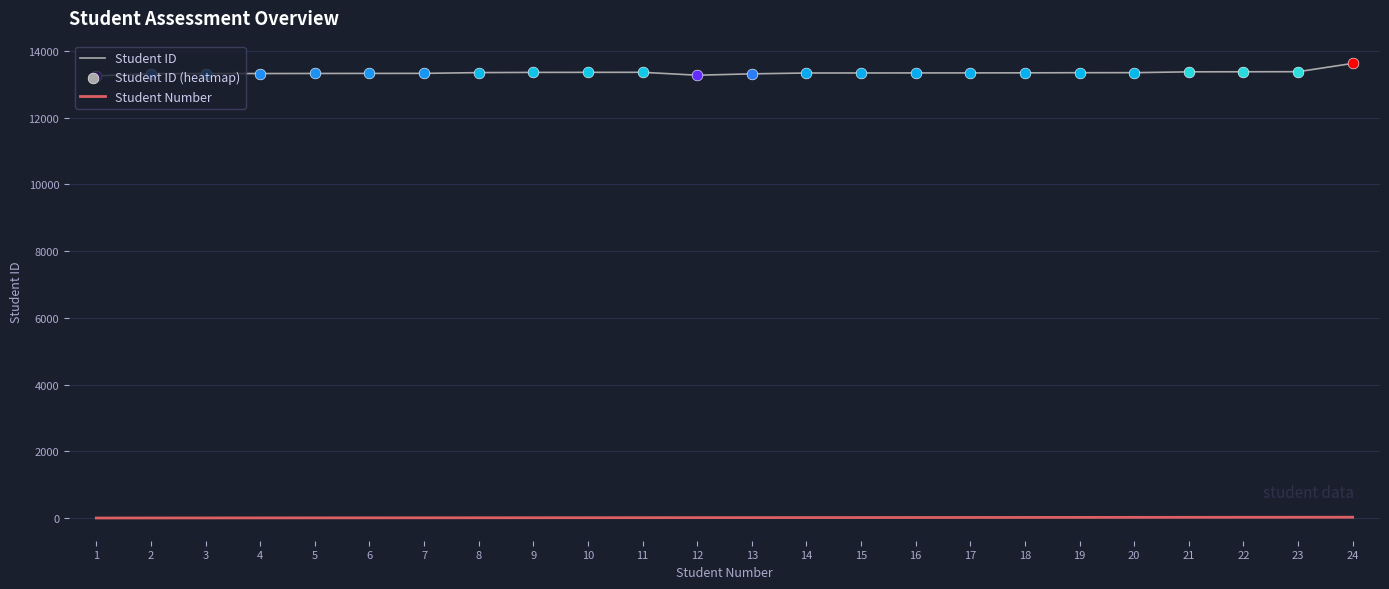

Which series has the largest total across all categories?

Student ID